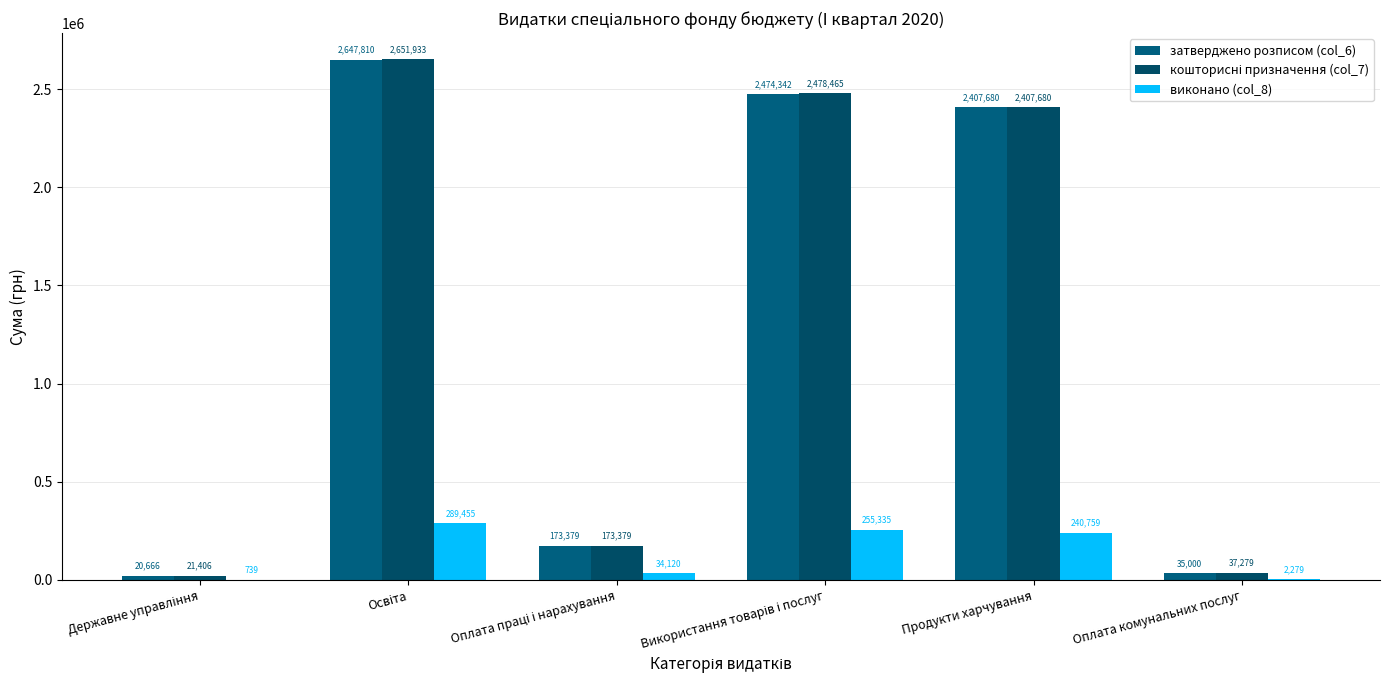

At which label does затверджено розписом (col_6) first exceed 2407680?

Освіта